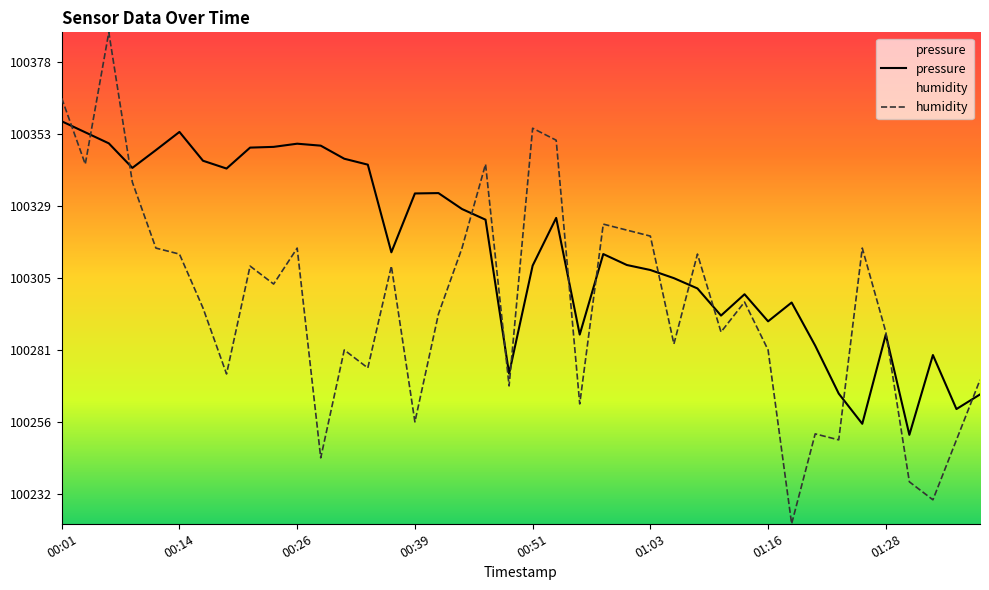

What is the label of the 12th point from the left?

00:29